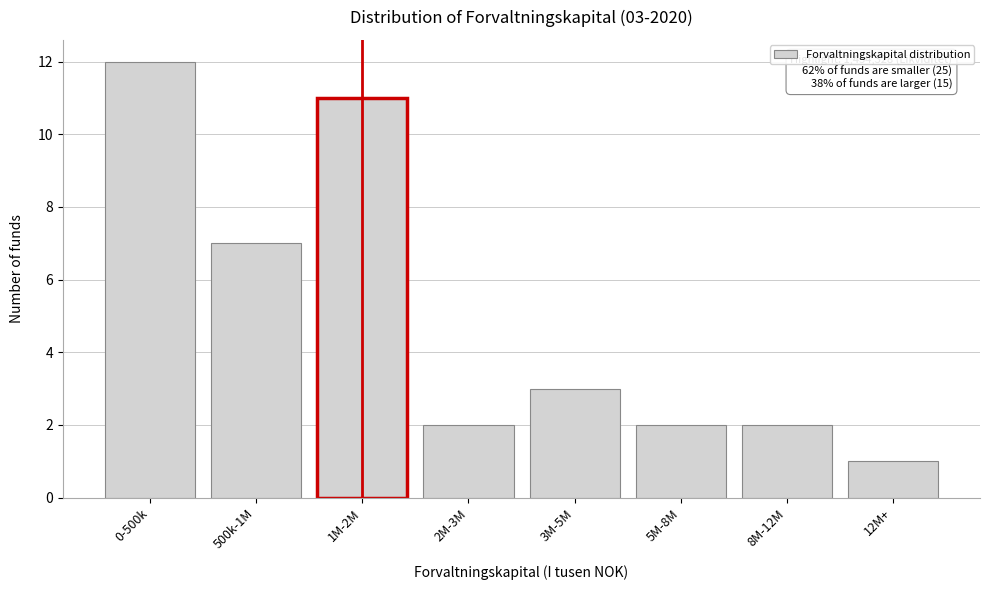

Reading left to right, what are all the values shown in this chart?

0-500k=12	500k-1M=7	1M-2M=11	2M-3M=2	3M-5M=3	5M-8M=2	8M-12M=2	12M+=1